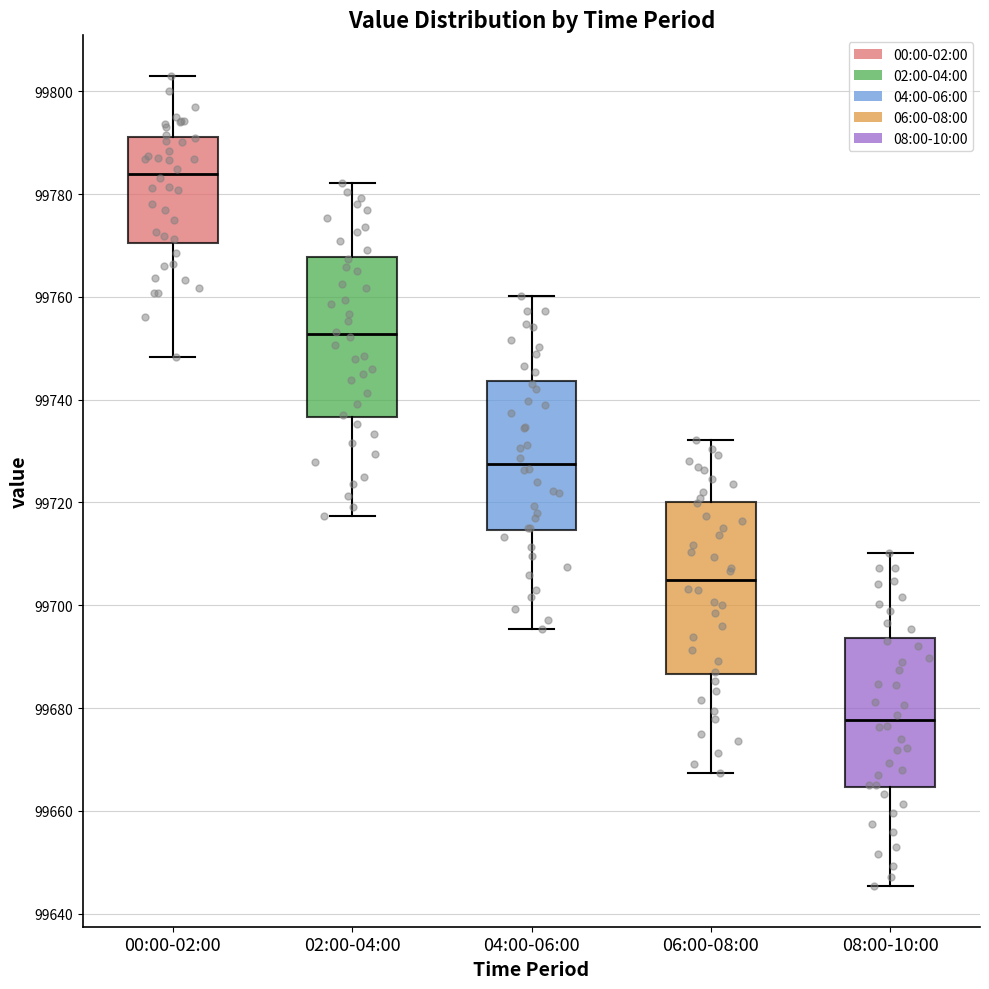

Reading left to right, read every box against the y-axis: the position of its median line, the range the box covers, and the ends of its whiskers. The values are not printed on the chart, so give them approximately, as read against the axis.

00:00-02:00: median 99784, box 99770 to 99792, whiskers 99748 to 99804
02:00-04:00: median 99752, box 99736 to 99768, whiskers 99718 to 99782
04:00-06:00: median 99728, box 99714 to 99744, whiskers 99696 to 99760
06:00-08:00: median 99706, box 99686 to 99720, whiskers 99668 to 99732
08:00-10:00: median 99678, box 99664 to 99694, whiskers 99646 to 99710